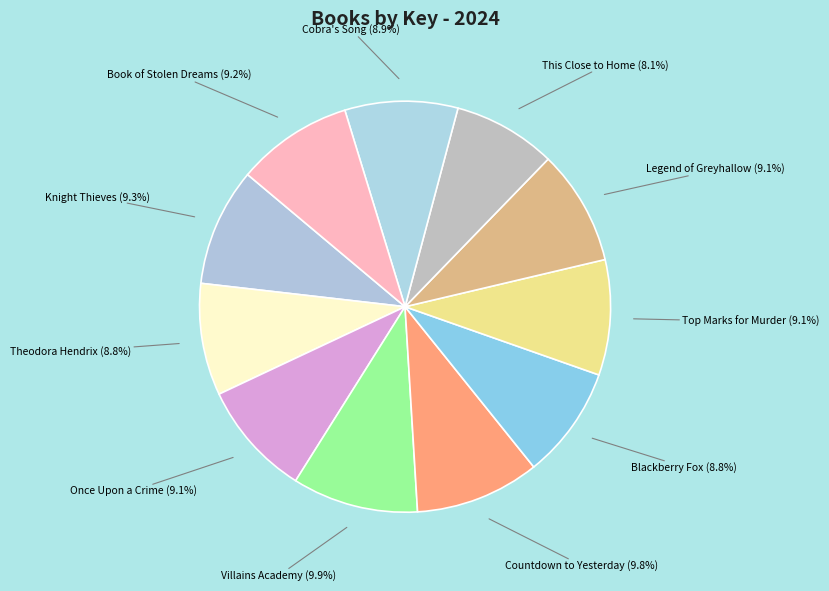

Approximately how many times larger is the value at Once Upon a Crime compared to Cobra's Song?

1.0